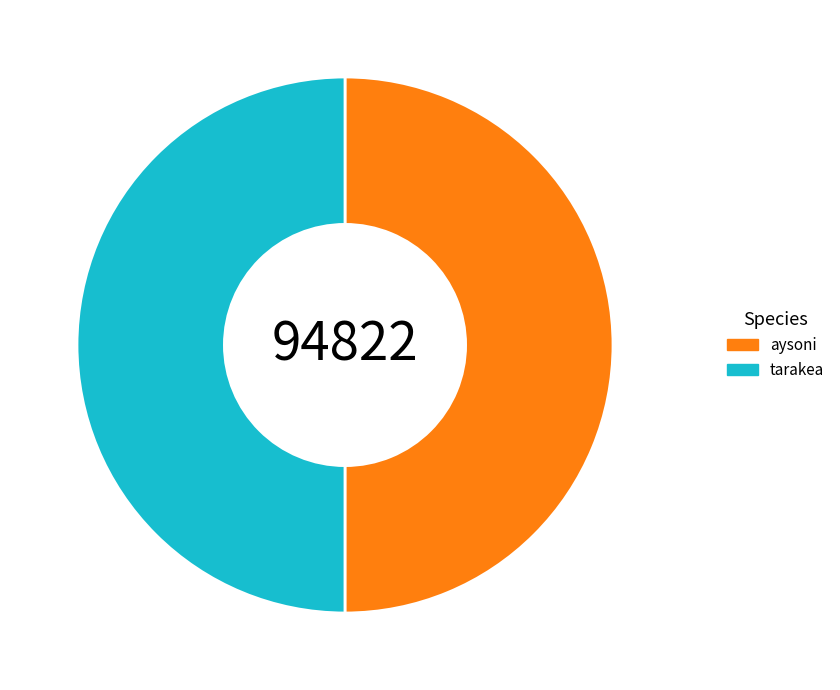

What is the ratio of the value at aysoni to the value at tarakea?

1.0